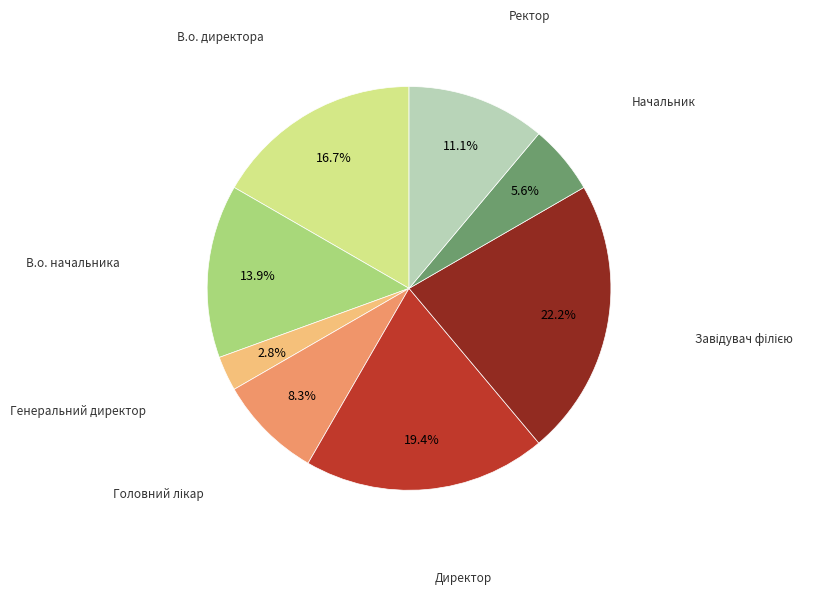

Approximately how many times larger is the value at В.о. начальника compared to Начальник?

2.5